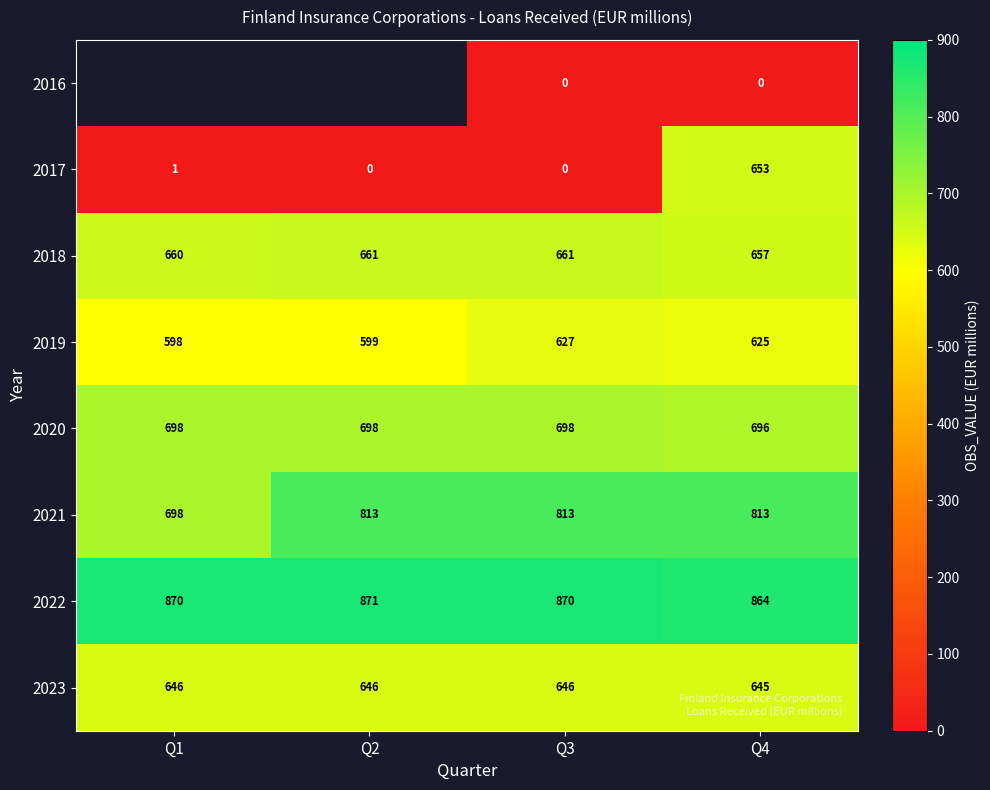

Between Q3 and Q4, which series saw the biggest shift?

2017